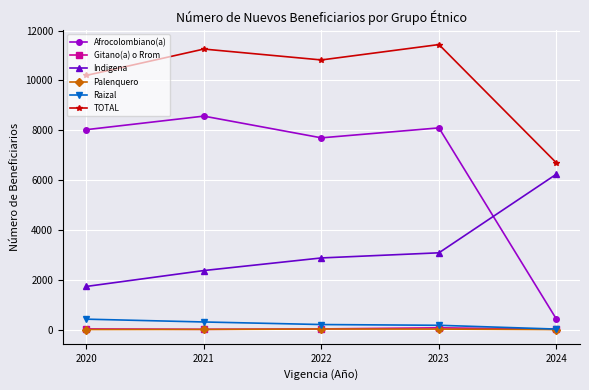

True or false: Afrocolombiano(a) and Gitano(a) o Rrom intersect in this chart.

False